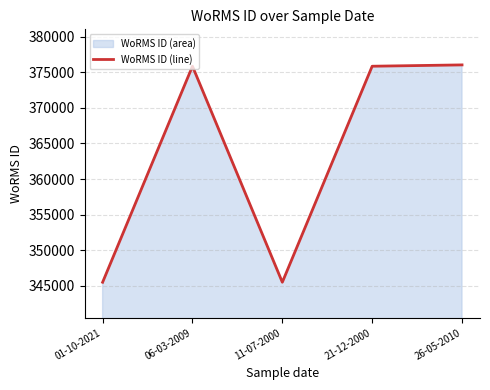

Which has a higher value, 11-07-2000 or 21-12-2000?

21-12-2000